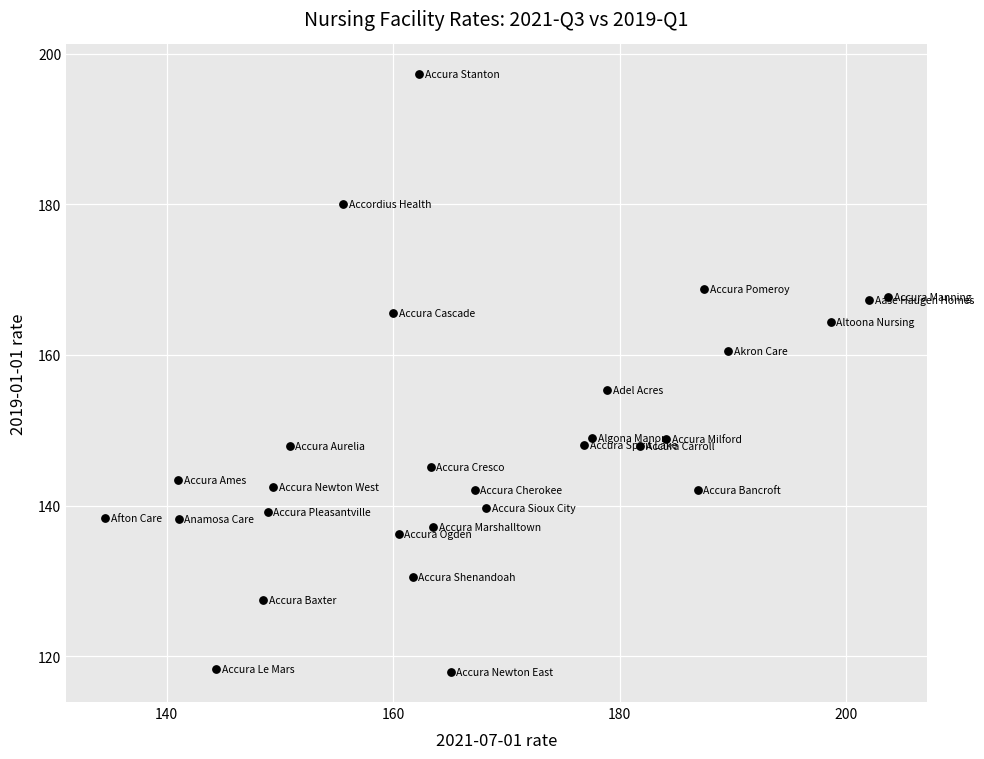

What Y value in the scatter plot is closest to 157?

155.4